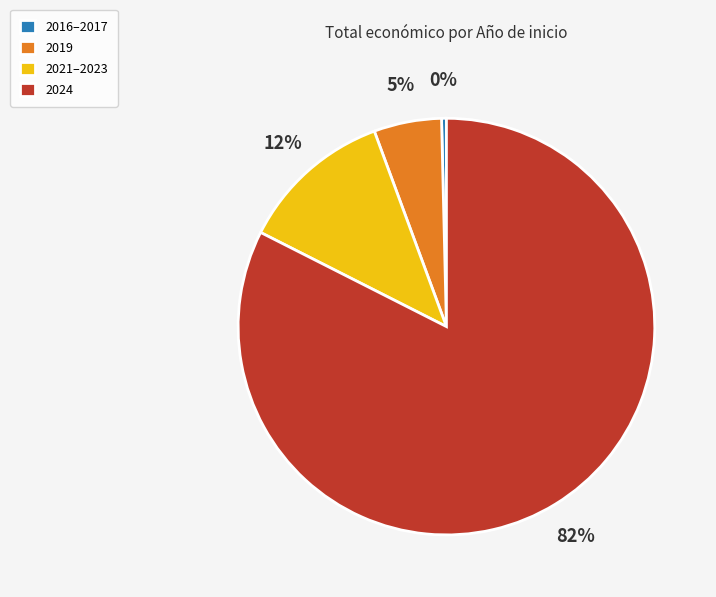

Count the number of slices in the pie.

4